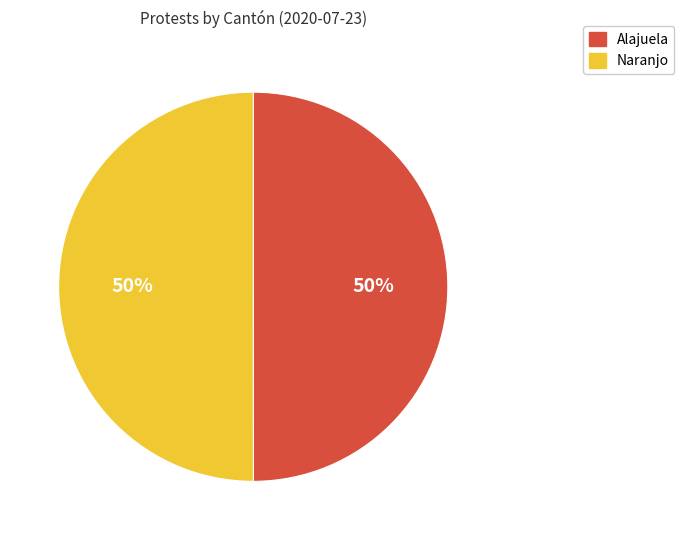

True or false: Naranjo accounts for 57% of the total.

False